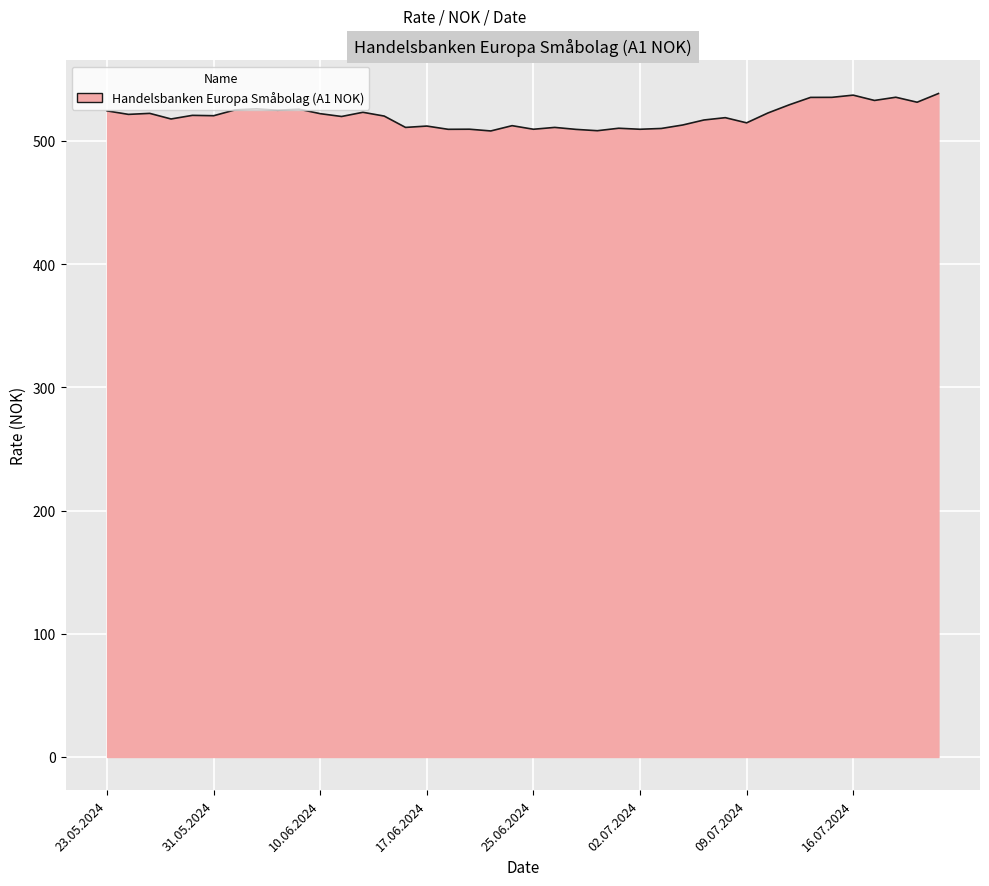

What is the minimum value shown in the chart?

508.1